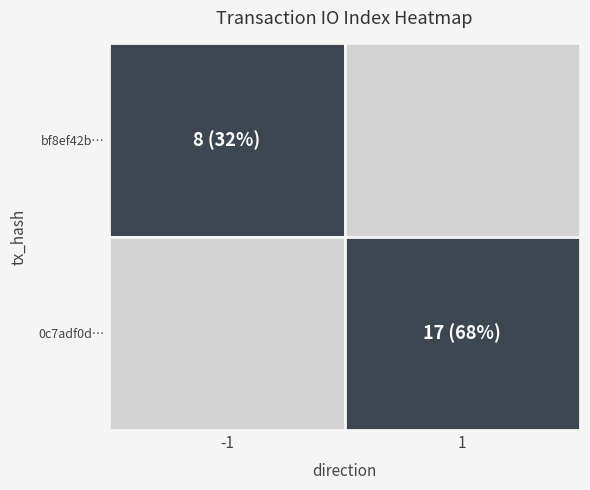

Which series changed the most between 0 and 1?

0c7adf0d79232c22354969c6a1fe8c4ca9ab81b